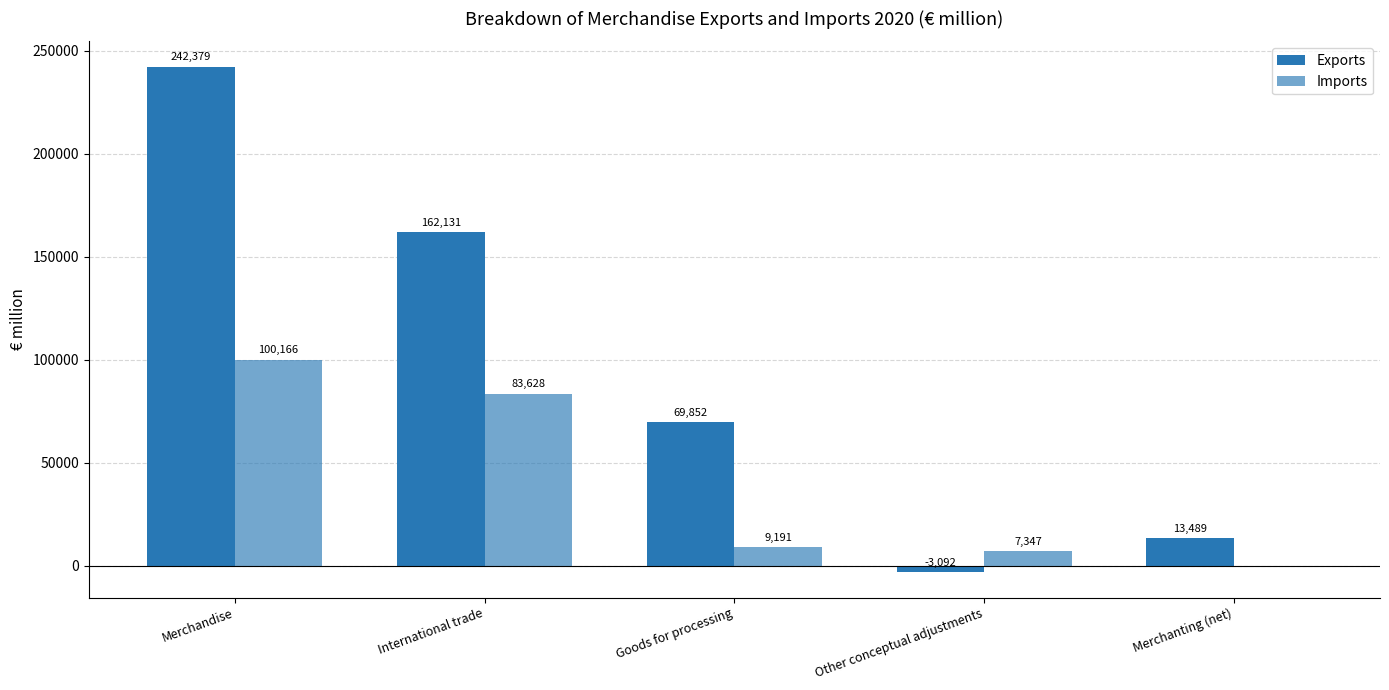

Is it true that Exports equals -4650 at Other conceptual adjustments?

False